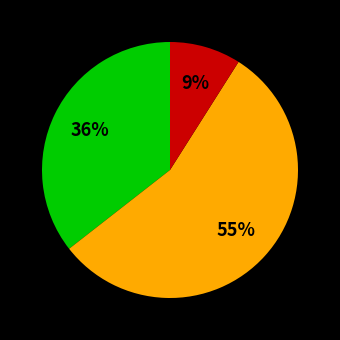

Is there any slice that represents more than half of the pie?

Yes